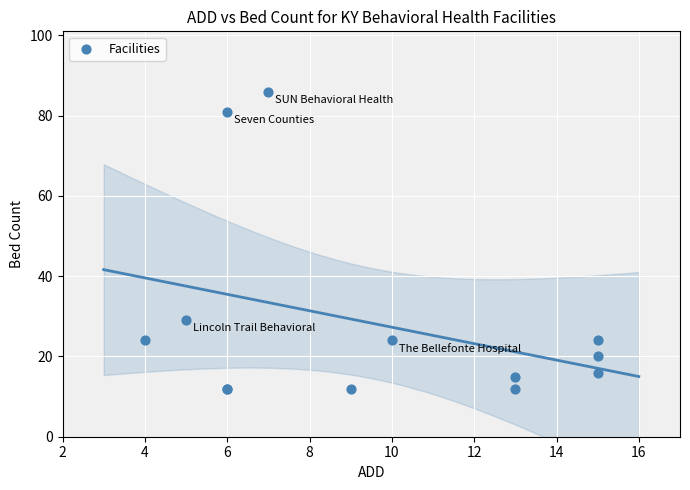

What Y value in the scatter plot is closest to 49?

29